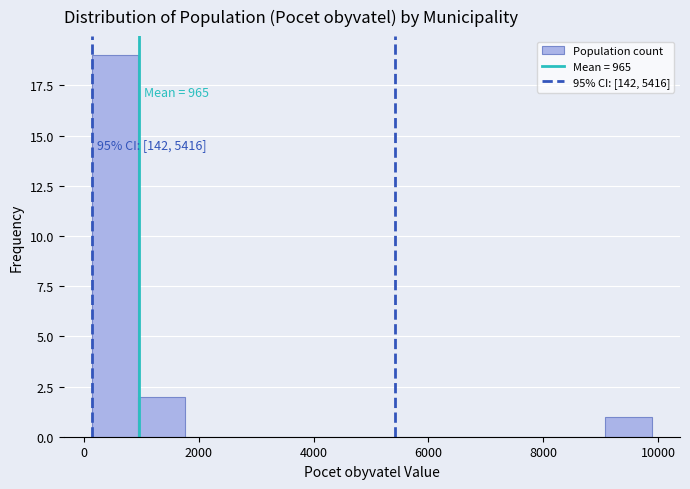

Over which range of the x-axis is the bar tallest?

200 to 1000